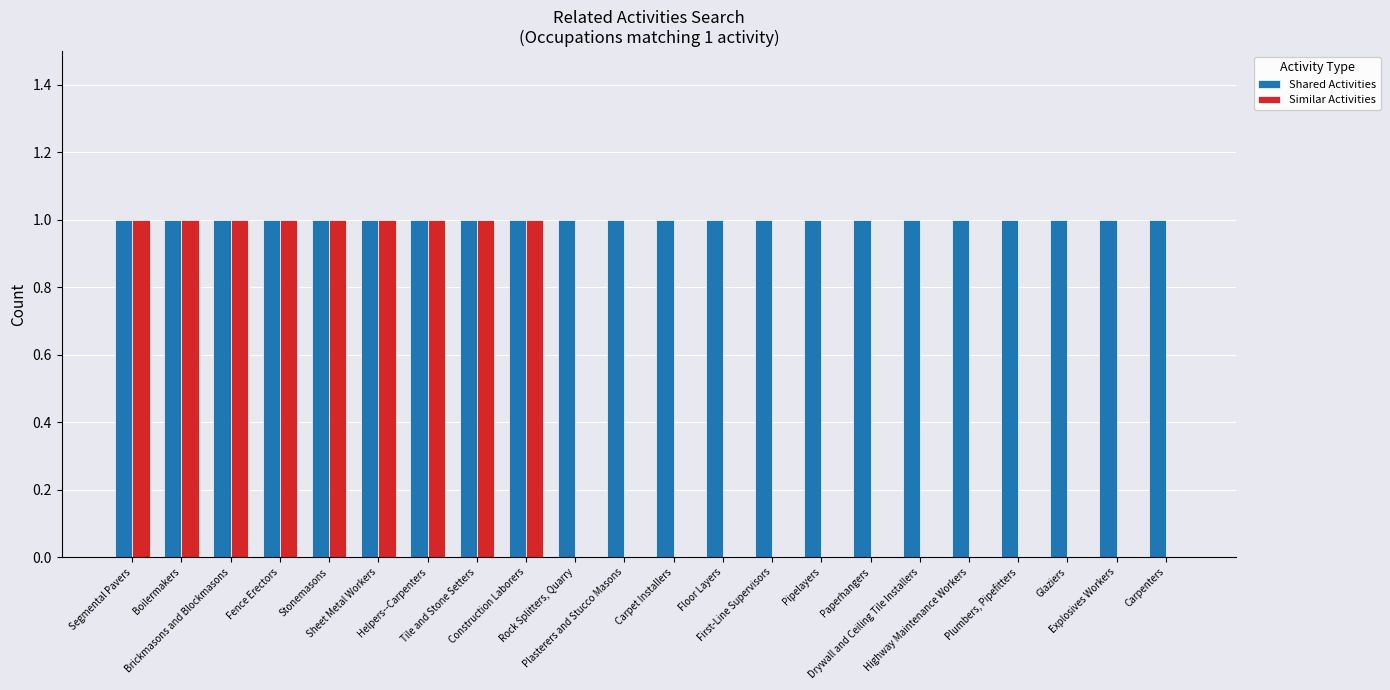

What is the sum of the Similar Activities values at Plumbers, Pipefitters and Tile and Stone Setters?

1